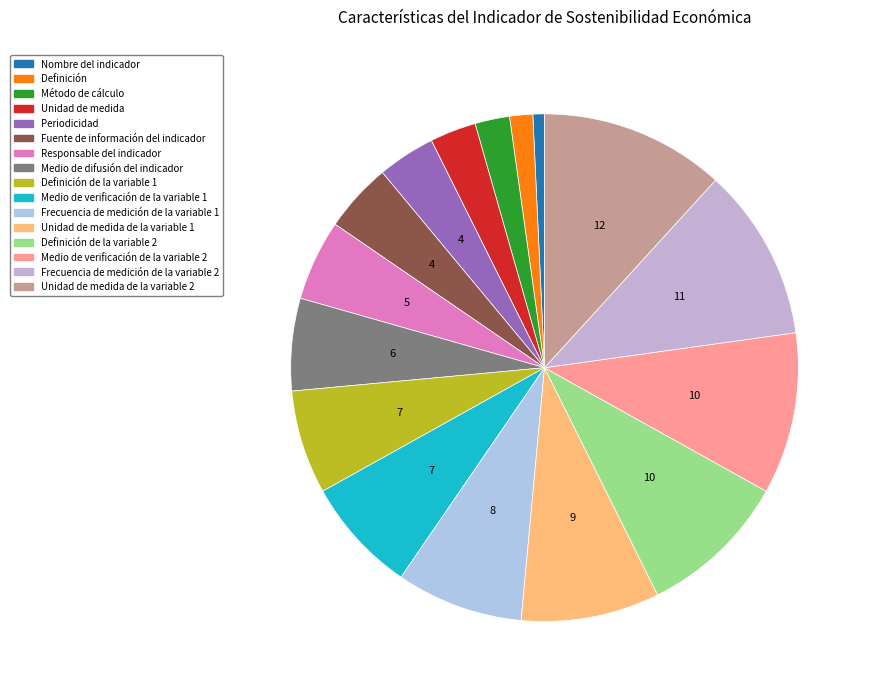

How many segments does this pie chart have?

16